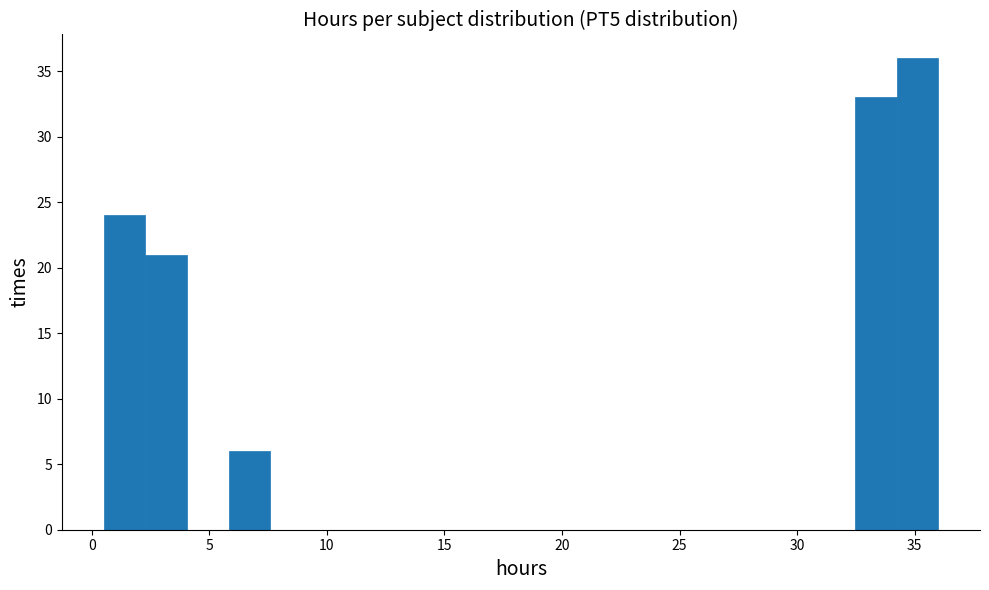

Around what value on the x-axis is the tallest bar? Give the approximate position of its centre, as read against the axis.

35.0